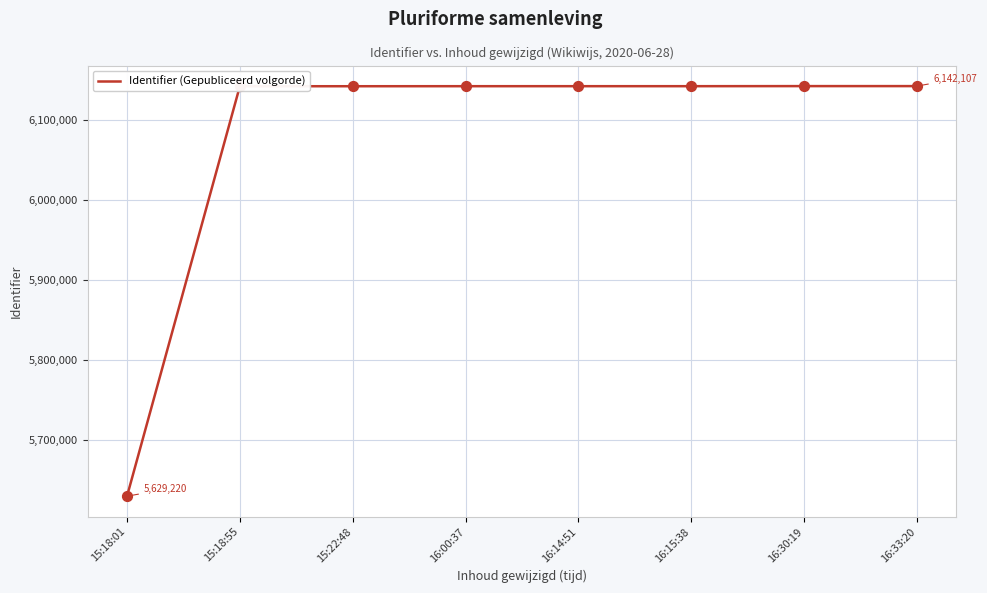

What is the ratio of the value at 15:18:01 to the value at 16:15:38?

0.9